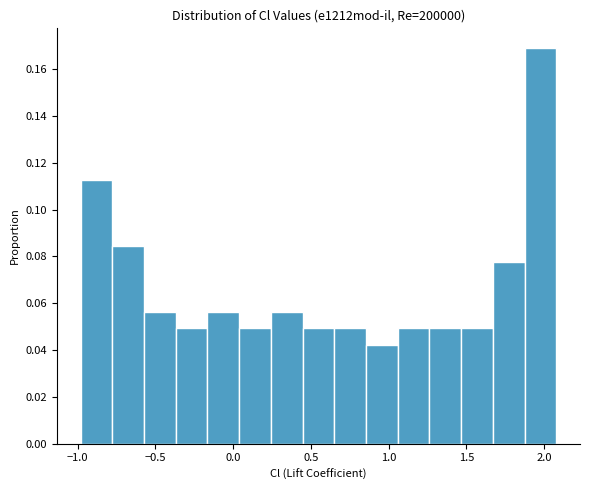

Reading left to right, list every bar in this chart as the range it spans on the x-axis followed by its height. Neither the bar edges nor the heights are printed on the chart, so give them approximately, as read against the axes.

-1.00 to -0.80: 0.112
-0.80 to -0.55: 0.084
-0.55 to -0.35: 0.056
-0.35 to -0.15: 0.050
-0.15 to 0.05: 0.056
0.05 to 0.25: 0.050
0.25 to 0.45: 0.056
0.45 to 0.65: 0.050
0.65 to 0.85: 0.050
0.85 to 1.05: 0.042
1.05 to 1.25: 0.050
1.25 to 1.45: 0.050
1.45 to 1.65: 0.050
1.65 to 1.85: 0.078
1.85 to 2.10: 0.170